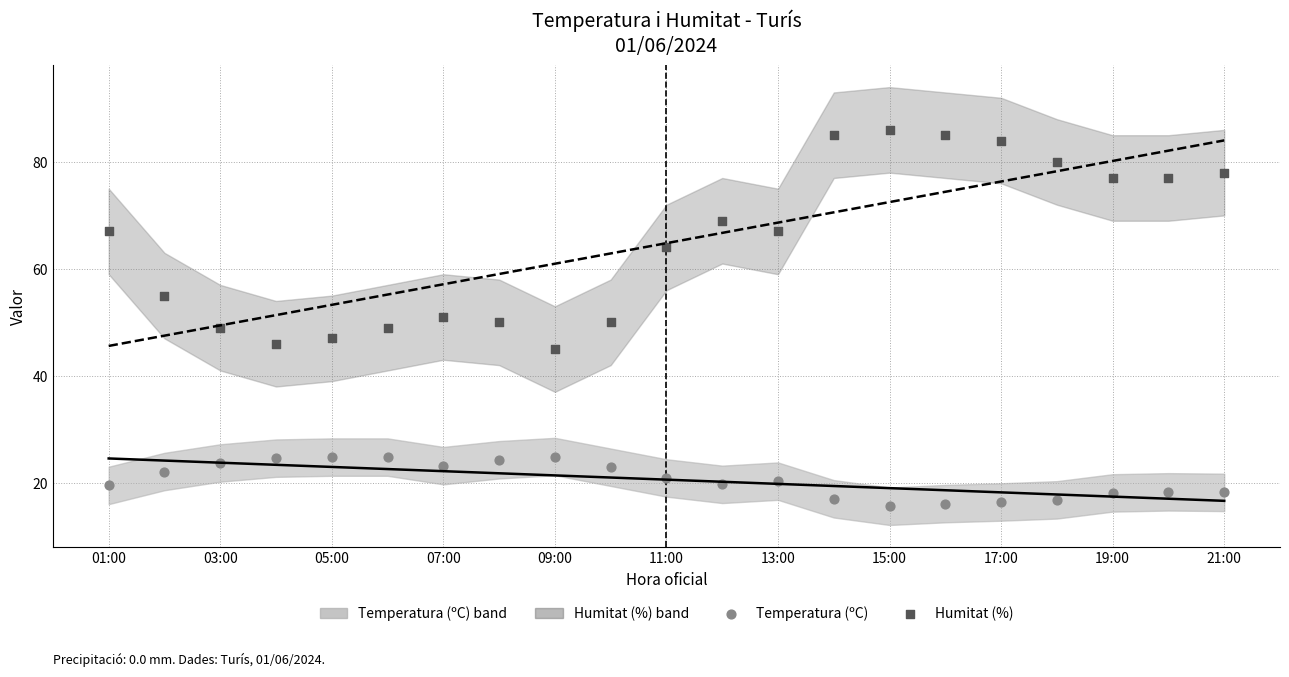

Which series contains the lowest Y value?

Temperatura (ºC)